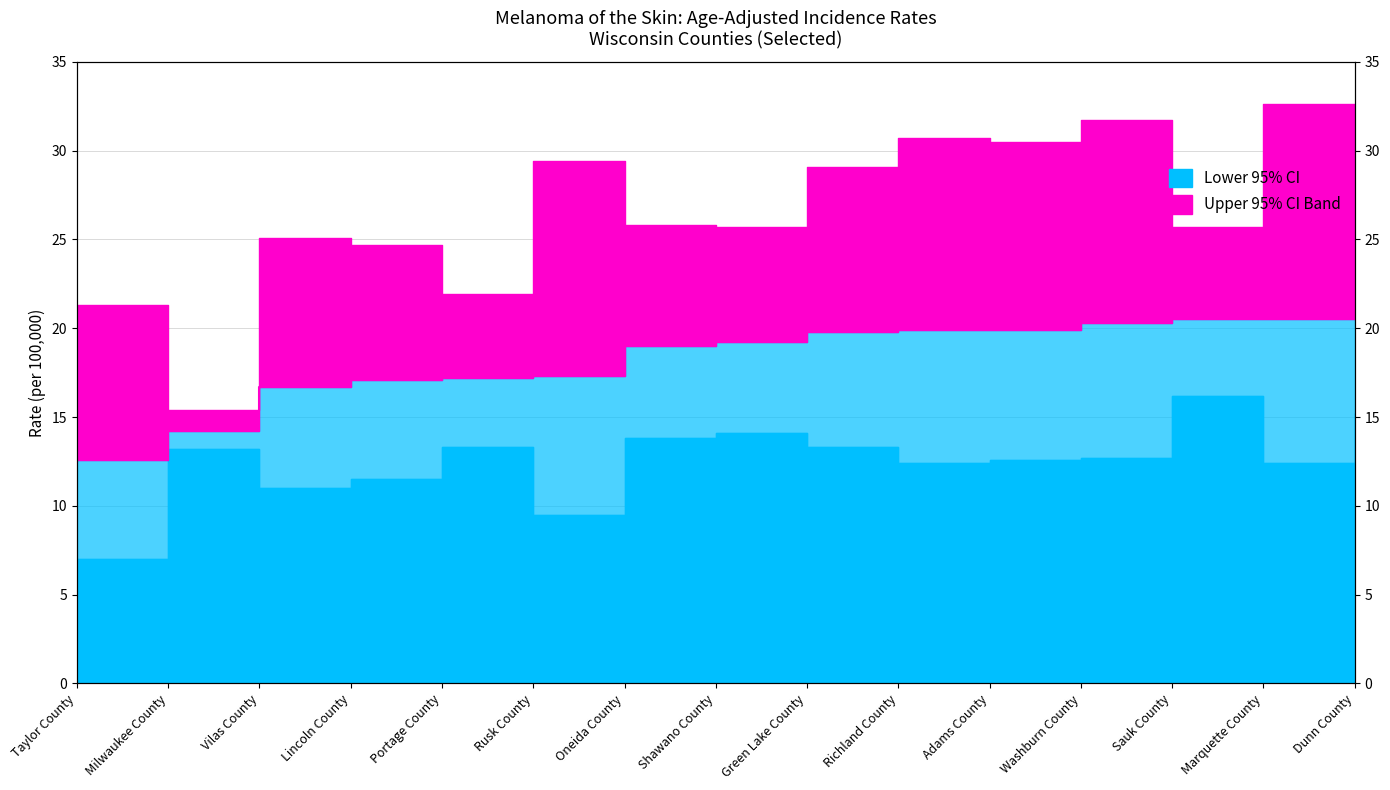

What is the change in value from Green Lake County to Adams County?

+0.1